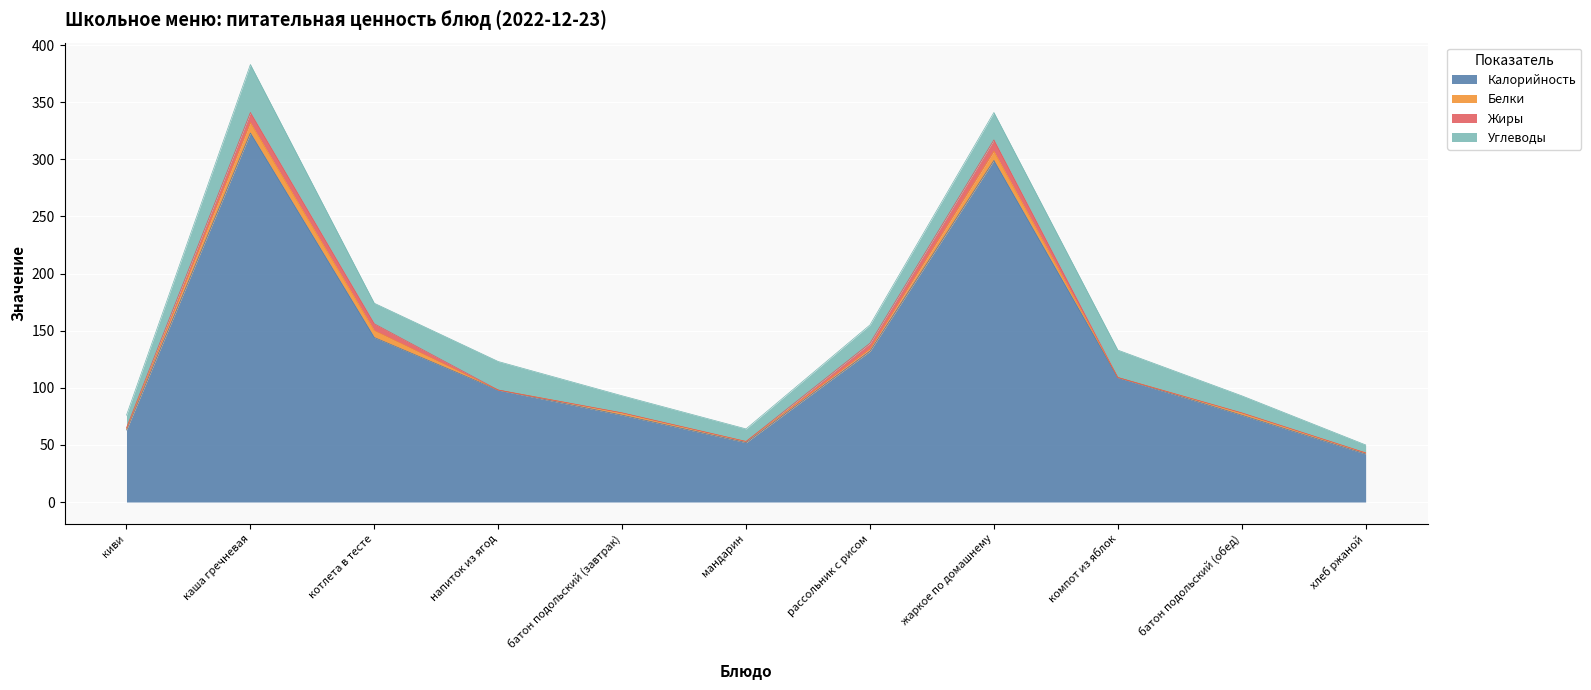

Does the chart display data point markers on the line(s)?

No